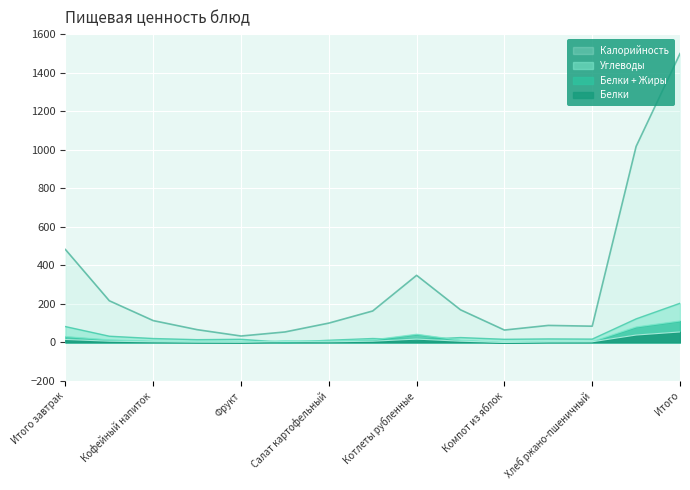

How many values in the Углеводы series are below 18?

7